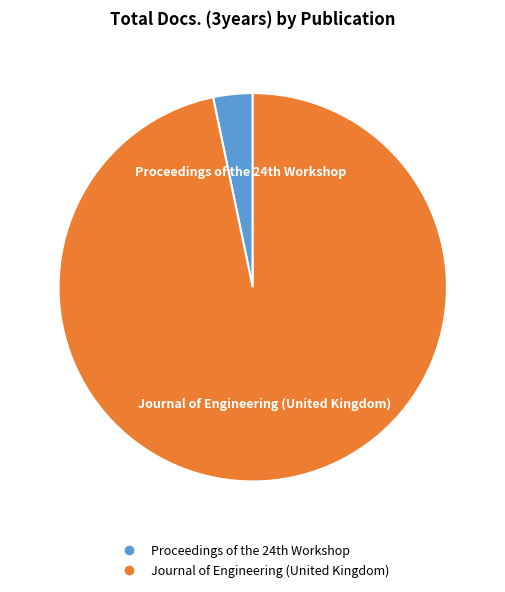

Is there any slice that represents more than half of the pie?

Yes